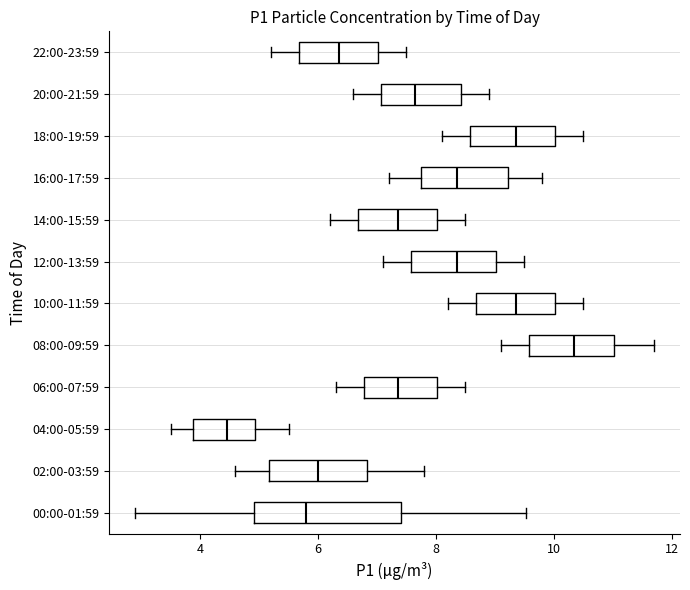

Which box has the furthest to the left median line?

04:00-05:59